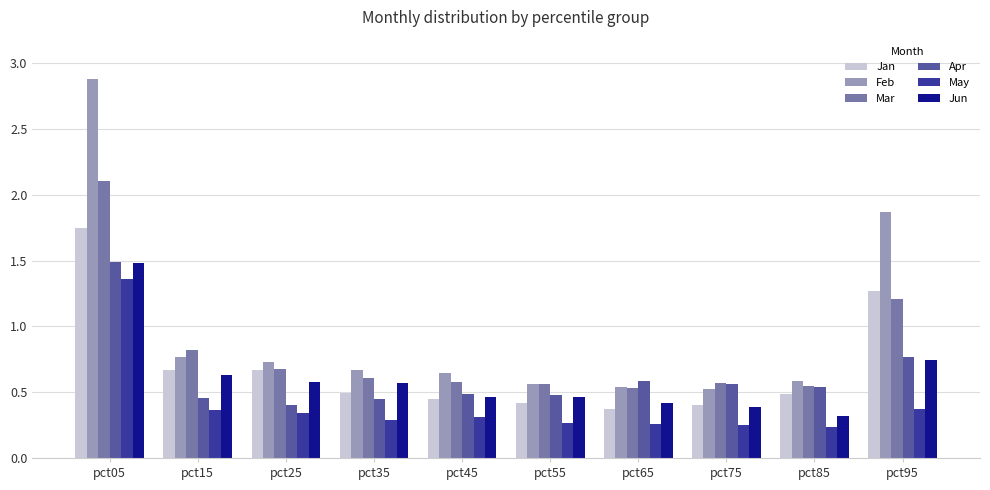

Count the Mar values in the range 0 to 1.

8